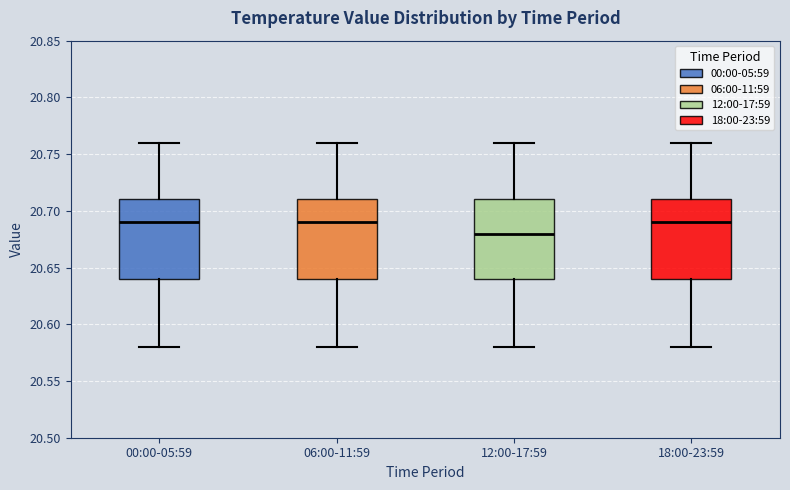

Reading left to right, transcribe this box plot: for each box, give where its median line is, the range the box spans, and where its two whiskers end, as read against the y-axis. The values are not printed on the chart, so give them approximately, as read against the axis.

00:00-05:59: median 20.69, box 20.64 to 20.71, whiskers 20.58 to 20.76
06:00-11:59: median 20.69, box 20.64 to 20.71, whiskers 20.58 to 20.76
12:00-17:59: median 20.68, box 20.64 to 20.71, whiskers 20.58 to 20.76
18:00-23:59: median 20.69, box 20.64 to 20.71, whiskers 20.58 to 20.76